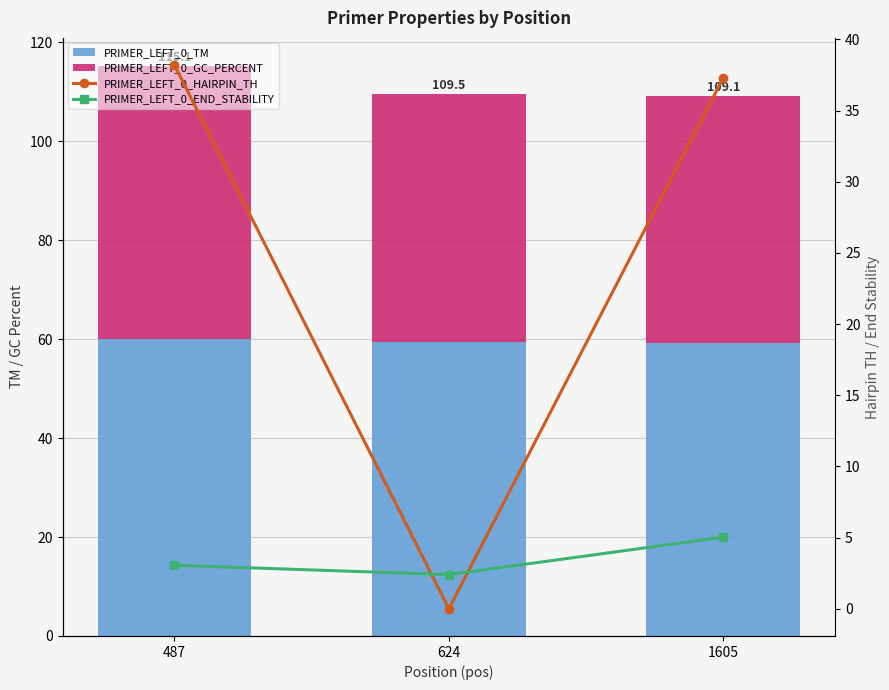

What is the approximate value of PRIMER_LEFT_0_GC_PERCENT at 624?

50.0